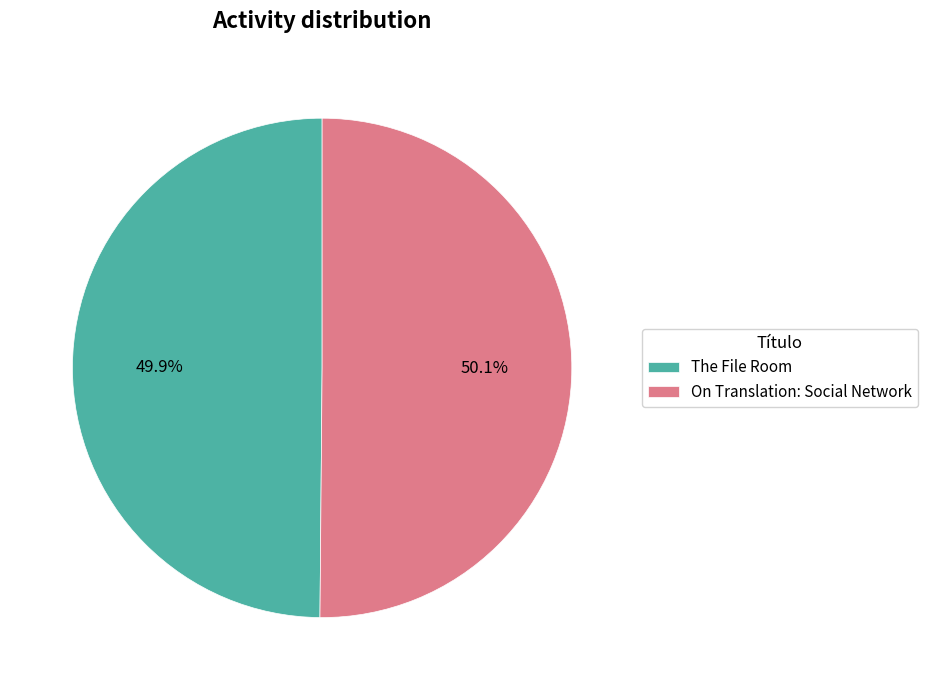

How much of the chart is everything except The File Room?

50.1%